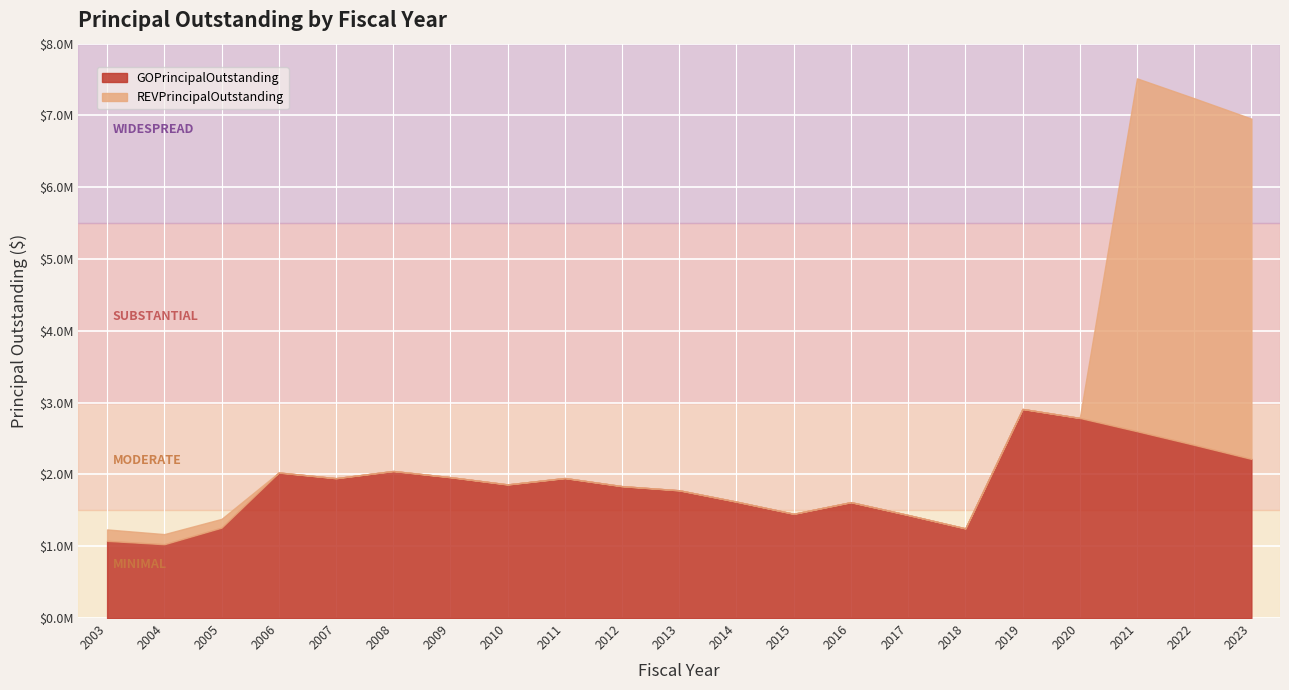

What is the approximate value of GOPrincipalOutstanding at 2003, to the nearest 50?

1075000